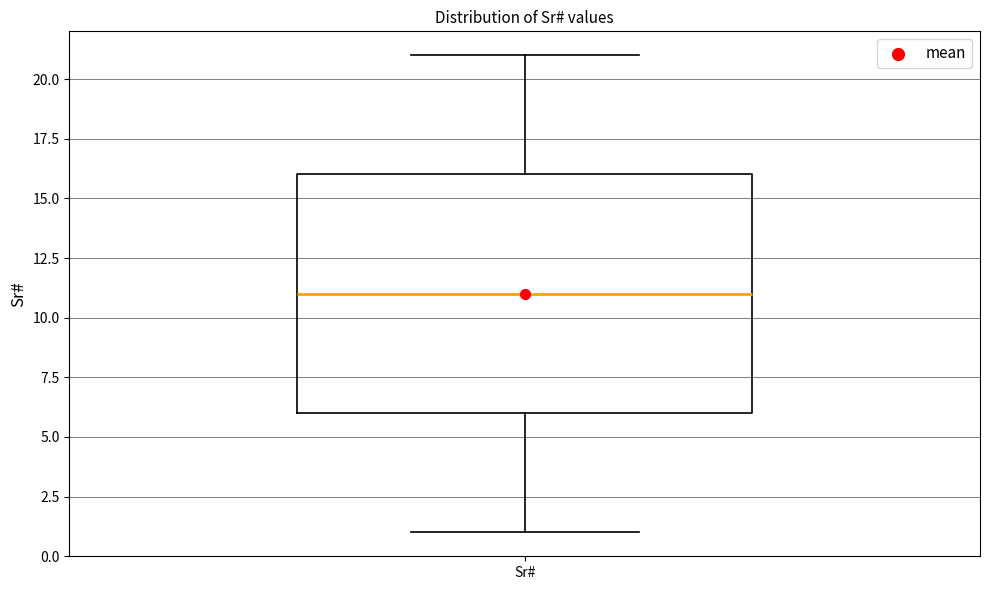

Transcribe this box plot: give where the median line is, the range the box spans, and where the two whiskers end, as read against the y-axis. The values are not printed on the chart, so give them approximately, as read against the axis.

median 11, box 6 to 16, whiskers 1 to 21